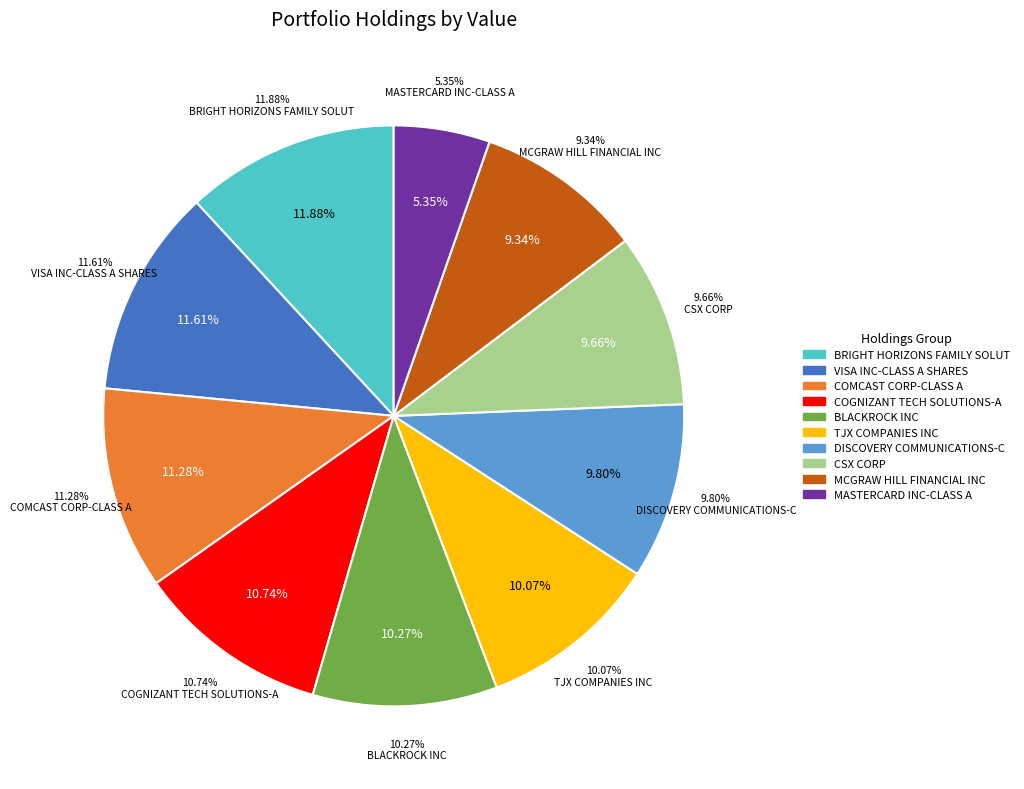

Does CSX CORP represent more than half of the total?

No